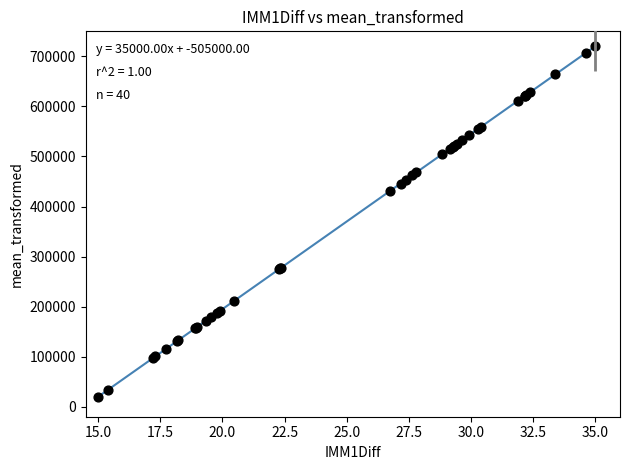

What Y value in the scatter plot is closest to 370000?

431460.7